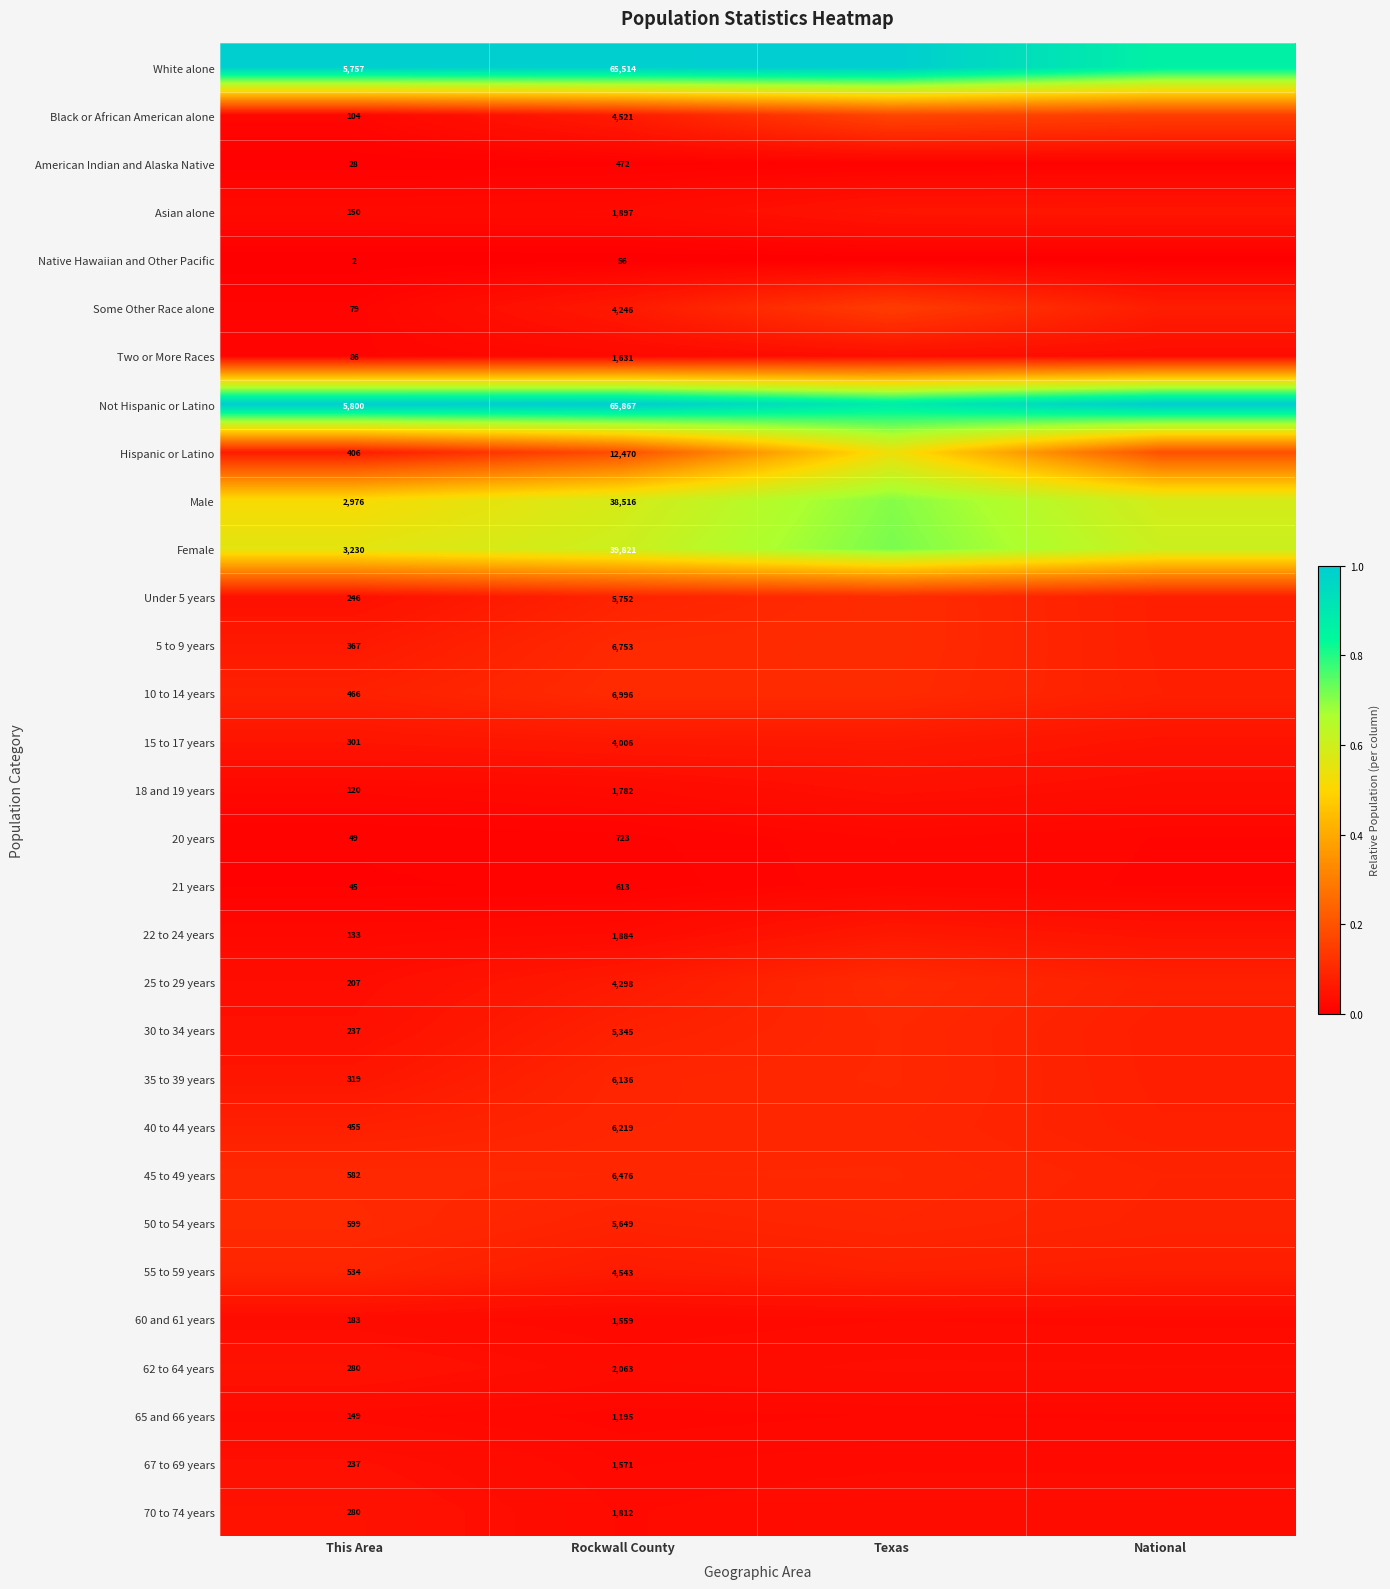

Is the value of 20 years at This Area greater than the value of 65 and 66 years at Rockwall County?

No